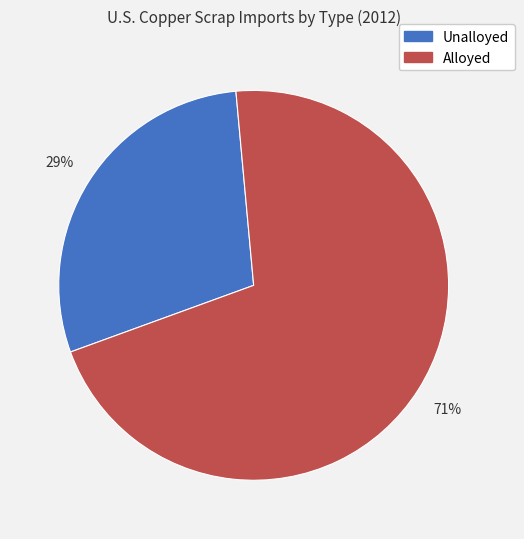

Does any single category account for the majority?

Yes